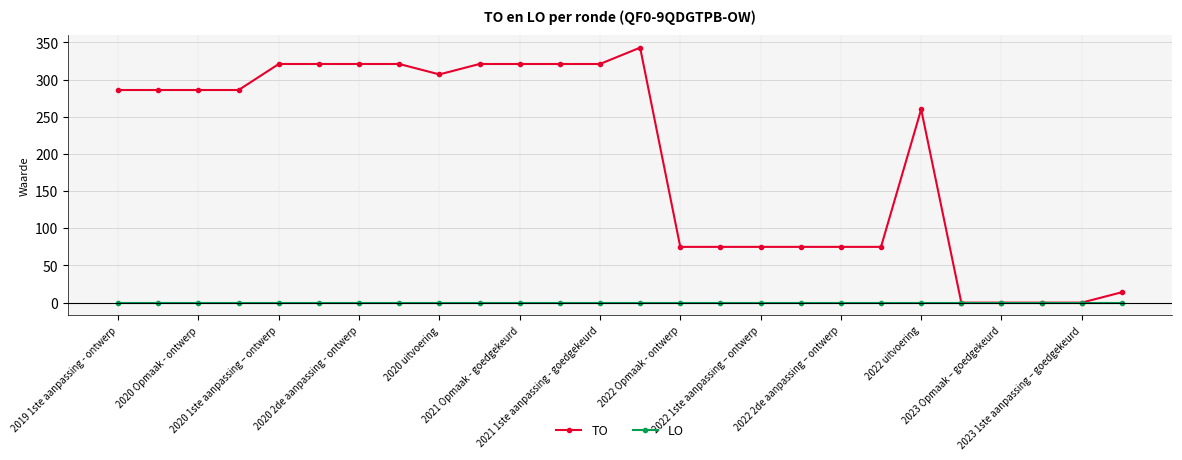

Rank the series by their average value, from highest to lowest.

TO, LO